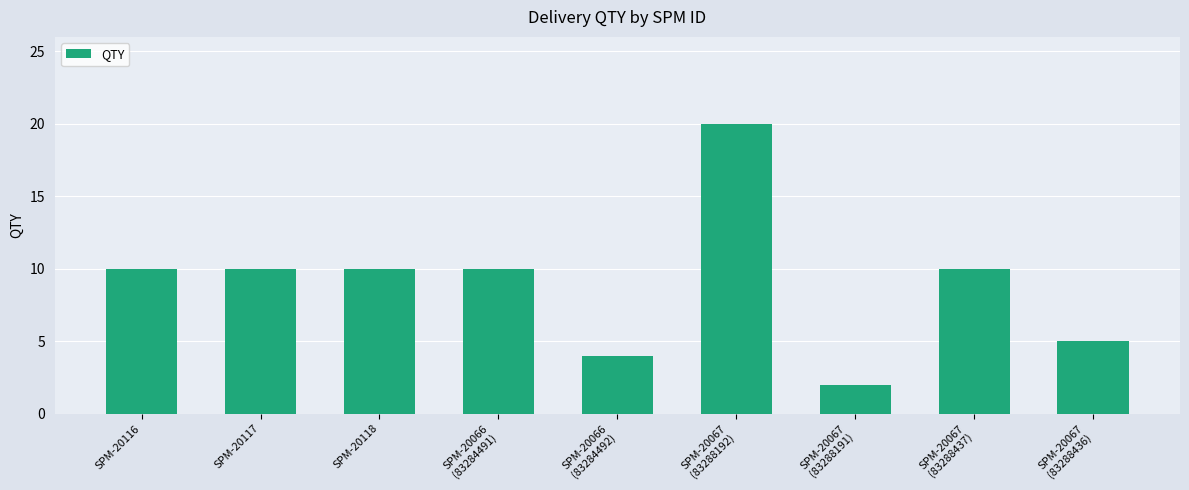

Which category has the highest value across all series?

SPM-20067
(83288192)